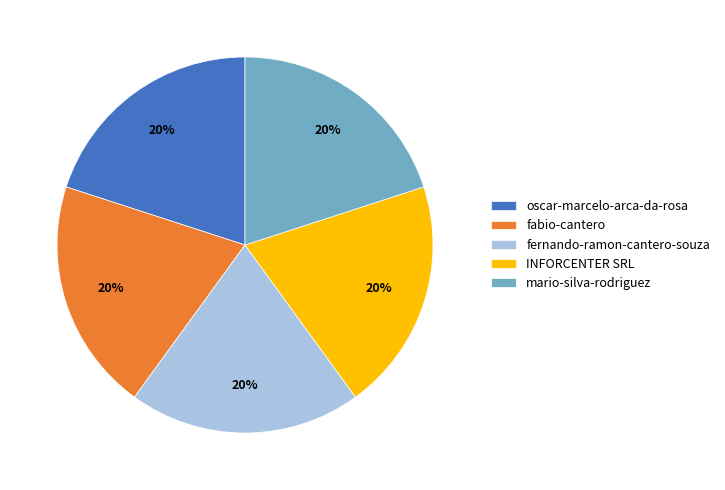

Is there a majority slice in this chart?

No